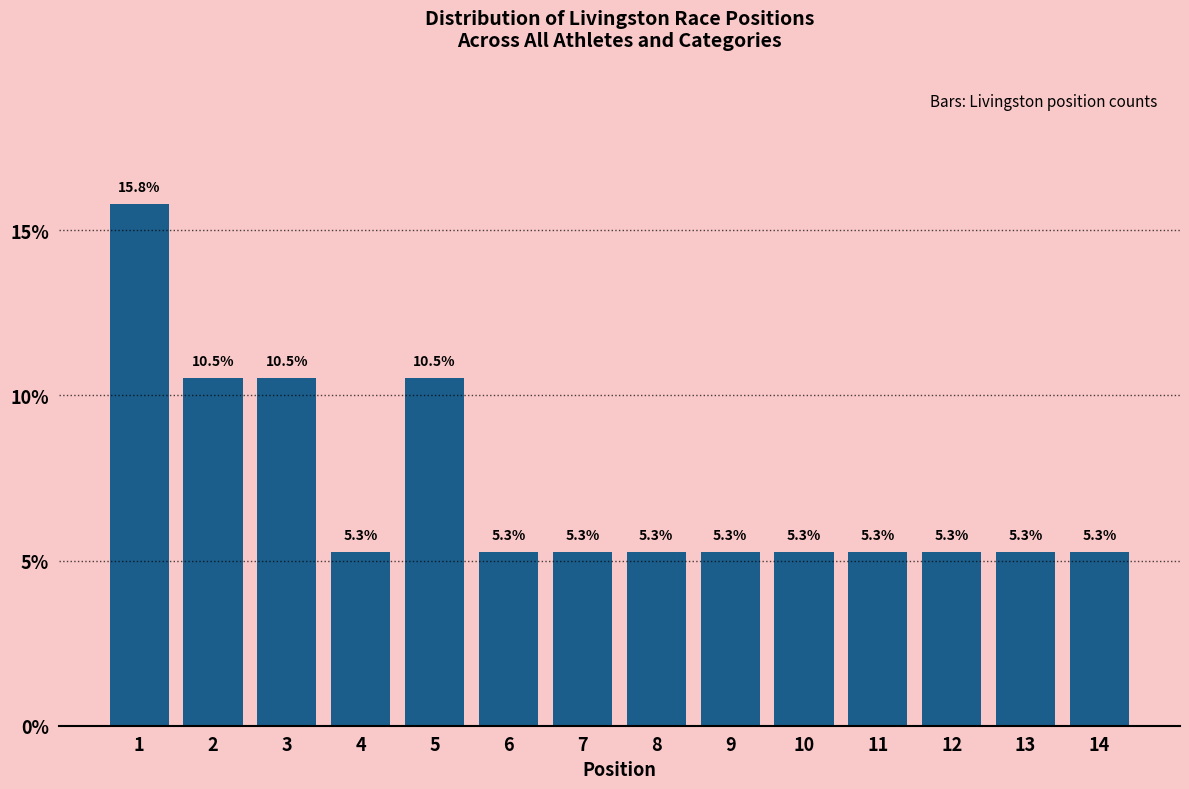

Reading left to right, extract all data points from this chart.

15.8	10.5	10.5	5.3	10.5	5.3	5.3	5.3	5.3	5.3	5.3	5.3	5.3	5.3